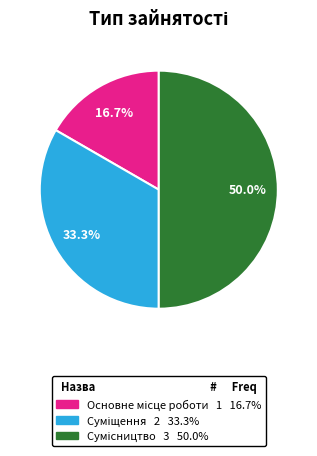

What is the largest slice in the pie chart?

Сумісництво